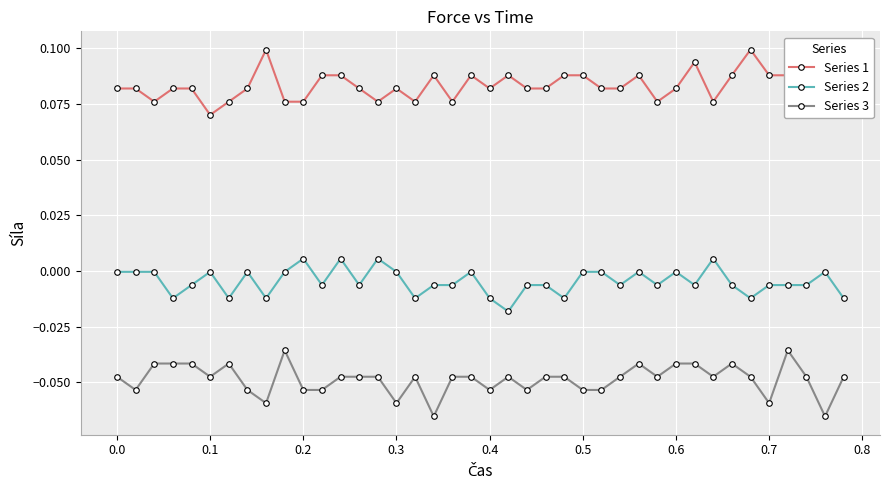

True or false: Series 3 has more than 0 points higher than both neighbors.

True